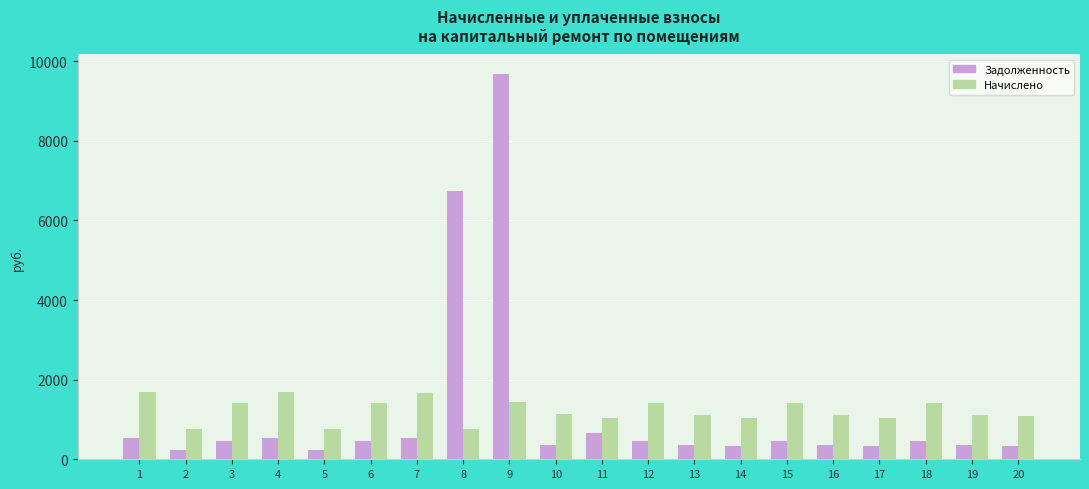

At which category is the sum across all series the highest?

9